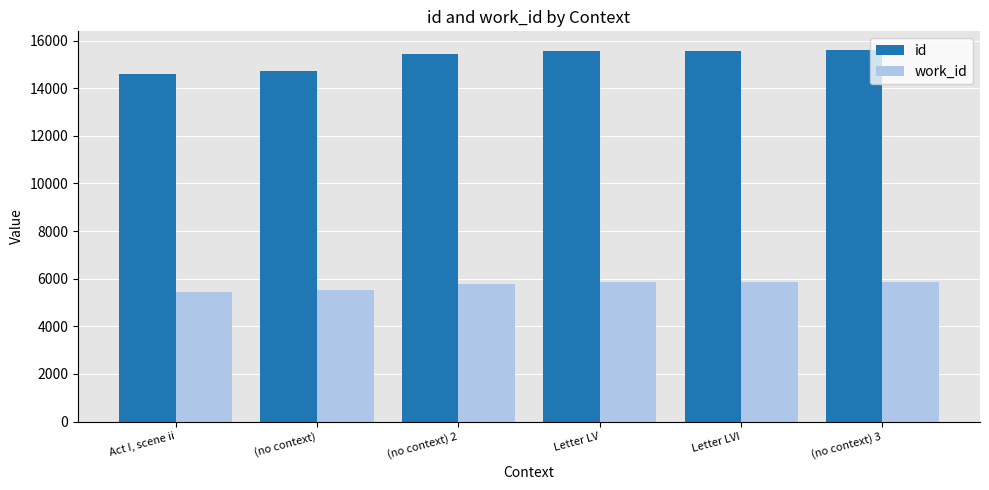

What is the spread (max minus min) of values at (no context) 2?

9649